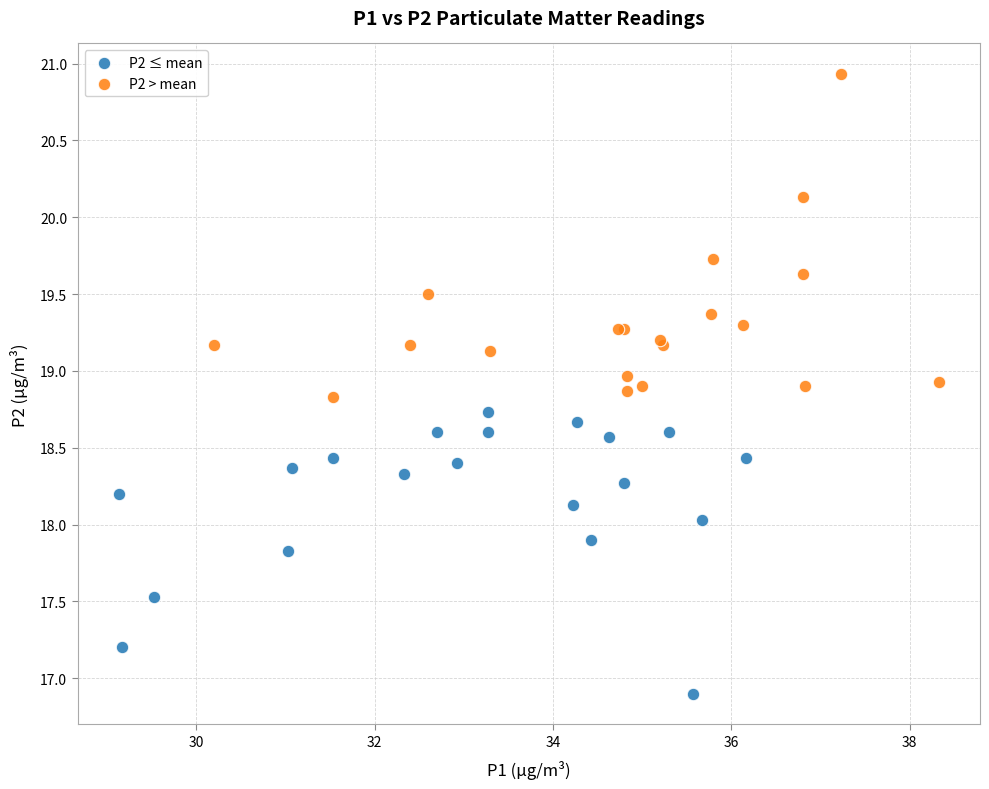

Which series contains the lowest Y value?

P2 ≤ mean